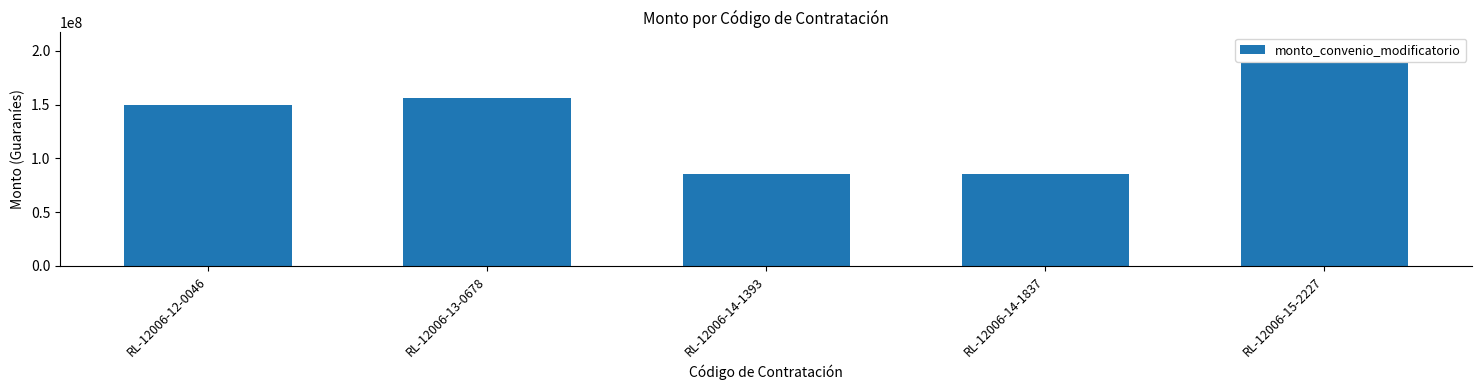

What is the minimum value shown in the chart?

85800000